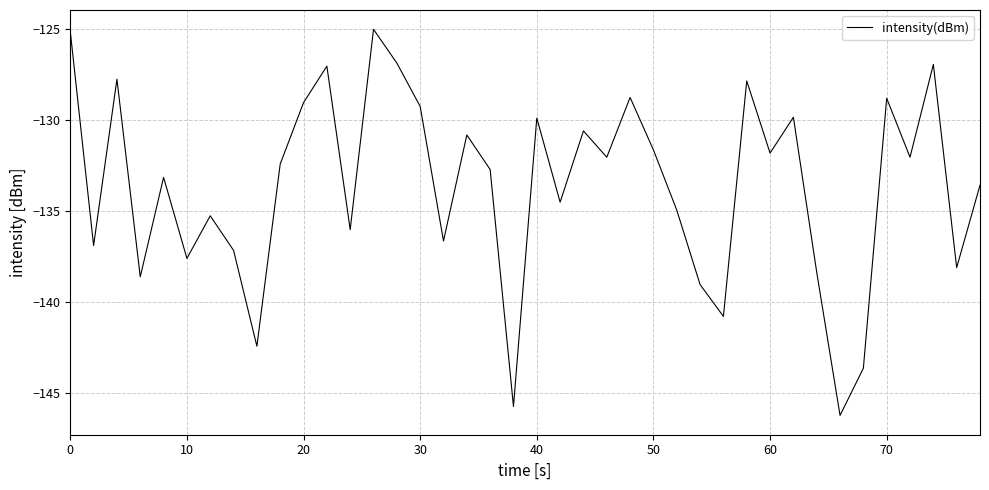

What is the maximum value shown in the chart?

-125.0